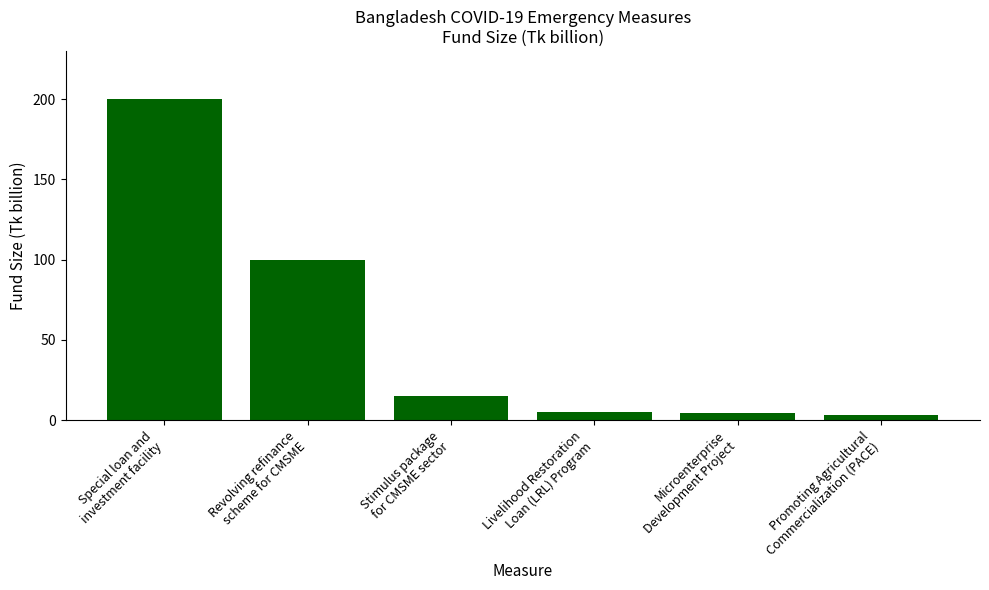

What is the difference between the maximum and minimum values?

196.9